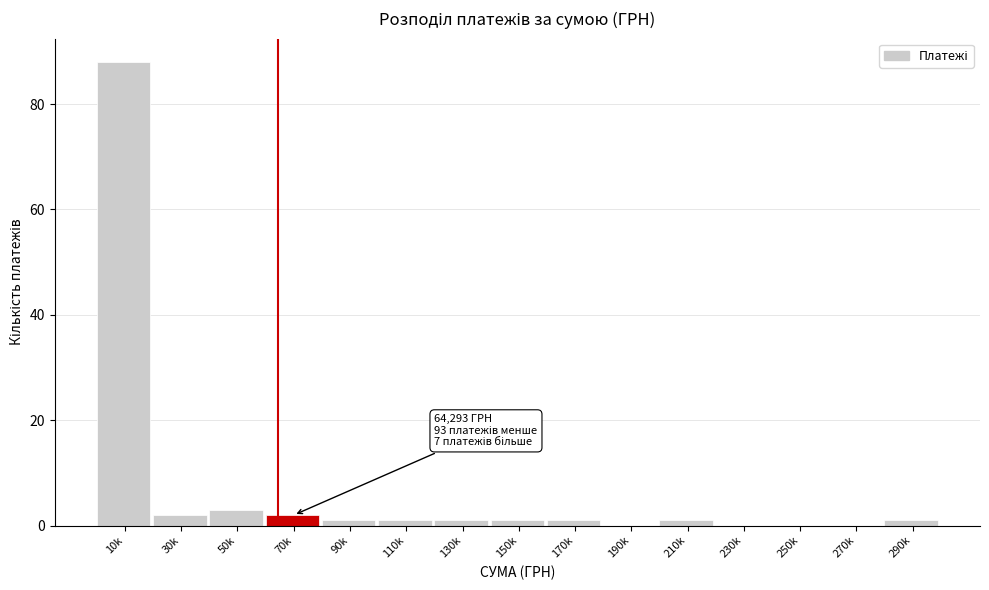

Reading right to left, list all the values displayed in this chart.

290k=1	270k=0	250k=0	230k=0	210k=1	190k=0	170k=1	150k=1	130k=1	110k=1	90k=1	70k=2	50k=3	30k=2	10k=88